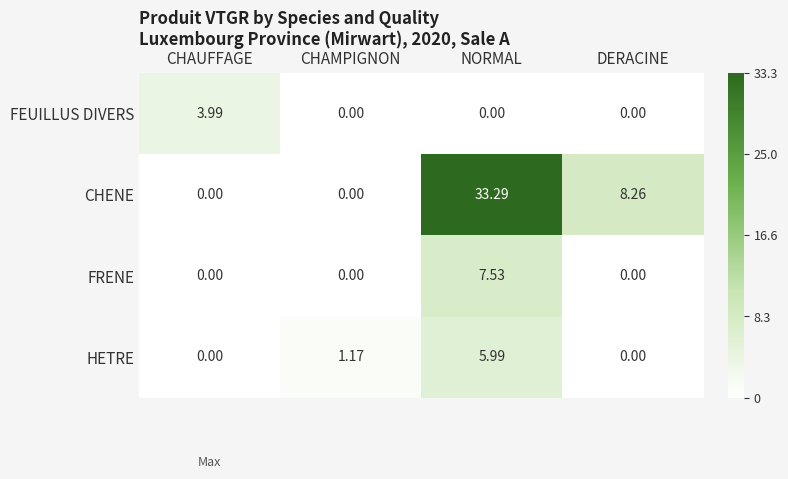

Rank the series by their maximum value, from highest to lowest.

CHENE, FRENE, HETRE, FEUILLUS DIVERS